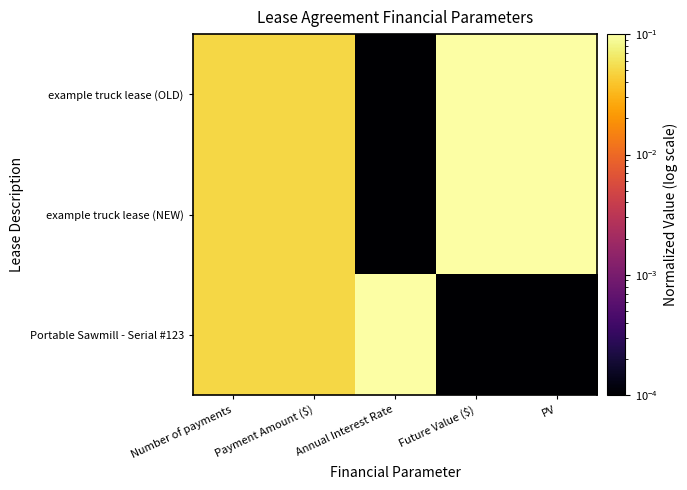

Reading left to right, list all the values displayed in this chart.

example truck lease (OLD): Number of payments=0.1	Payment Amount ($)=0.1	Annual Interest Rate=0.0	Future Value ($)=0.1	PV=0.1
example truck lease (NEW): Number of payments=0.1	Payment Amount ($)=0.1	Annual Interest Rate=0.0	Future Value ($)=0.1	PV=0.1
Portable Sawmill - Serial #123: Number of payments=0.1	Payment Amount ($)=0.1	Annual Interest Rate=0.1	Future Value ($)=0.0	PV=0.0